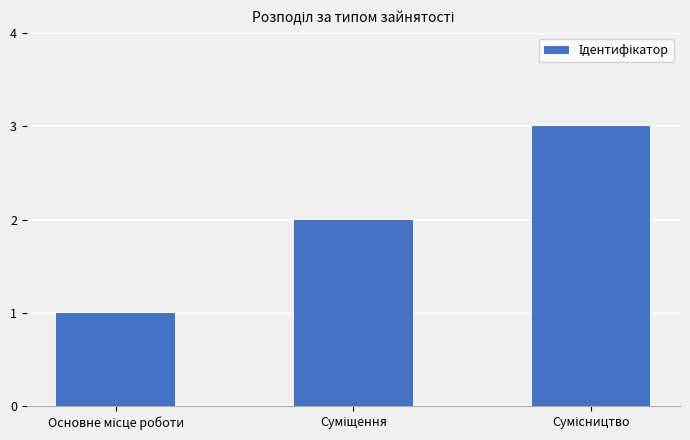

What is the sum of all values?

6